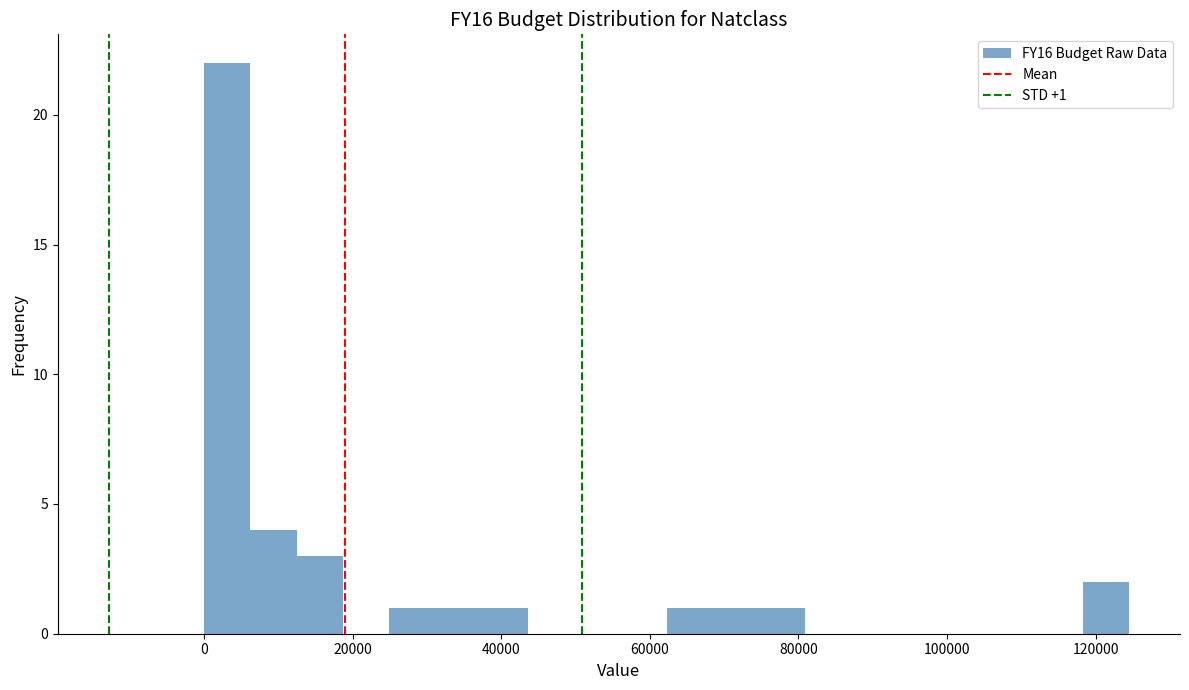

Read against the x-axis, roughly where is the centre of the tallest bar?

4000